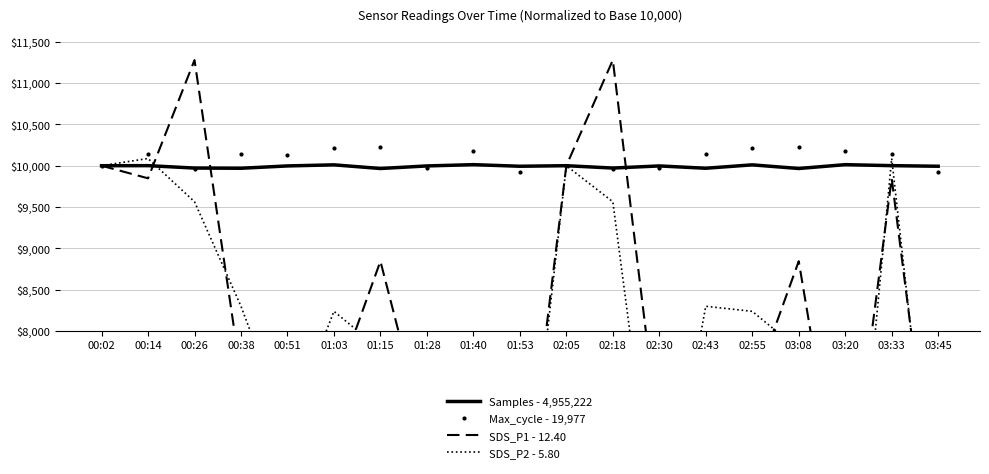

Where is the first local minimum for SDS_P2 - 5.80?

00:51